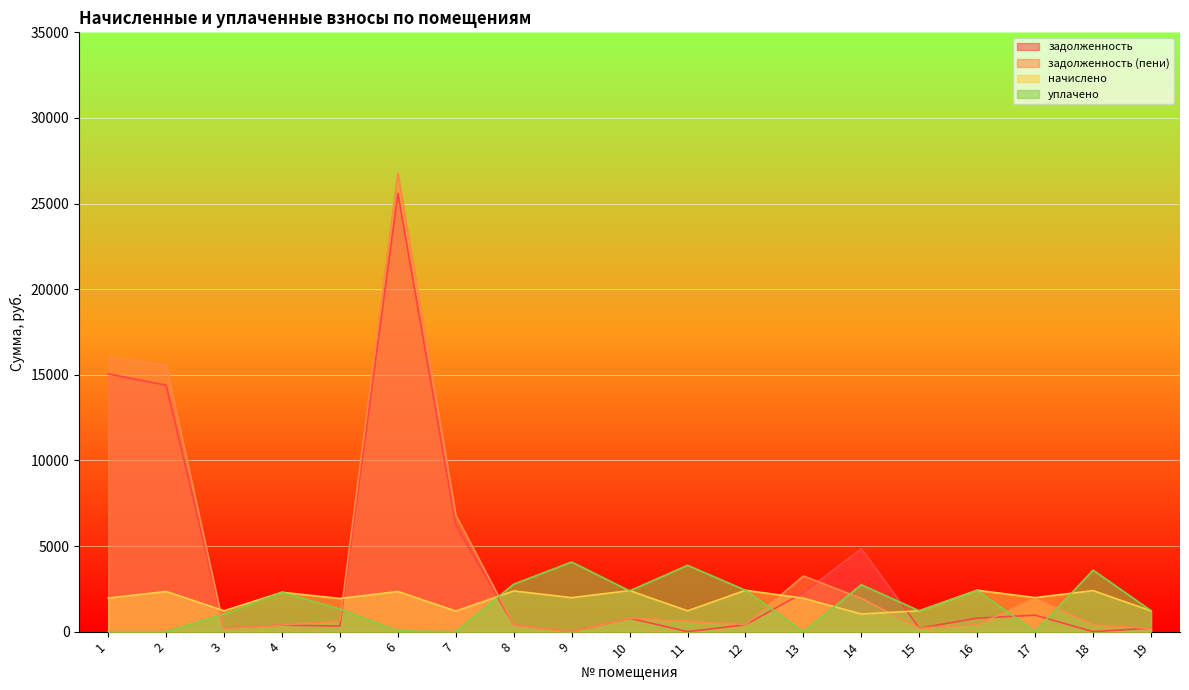

What is the sum of all начислено values?

35914.0